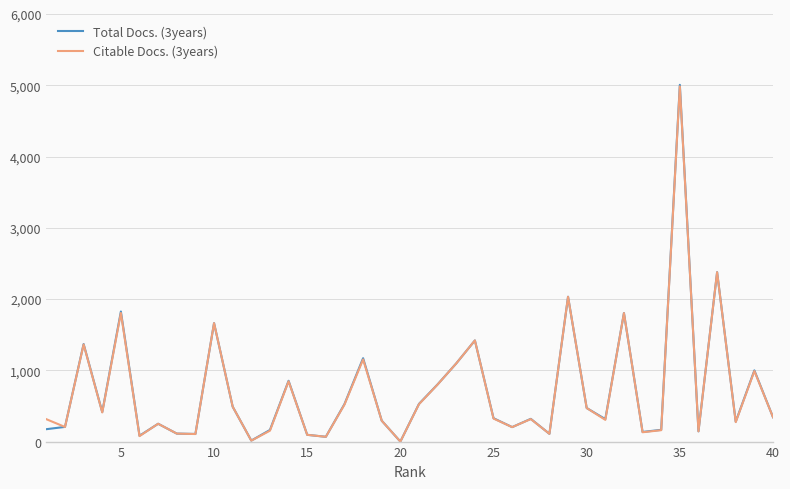

What is the greatest value displayed?

5006